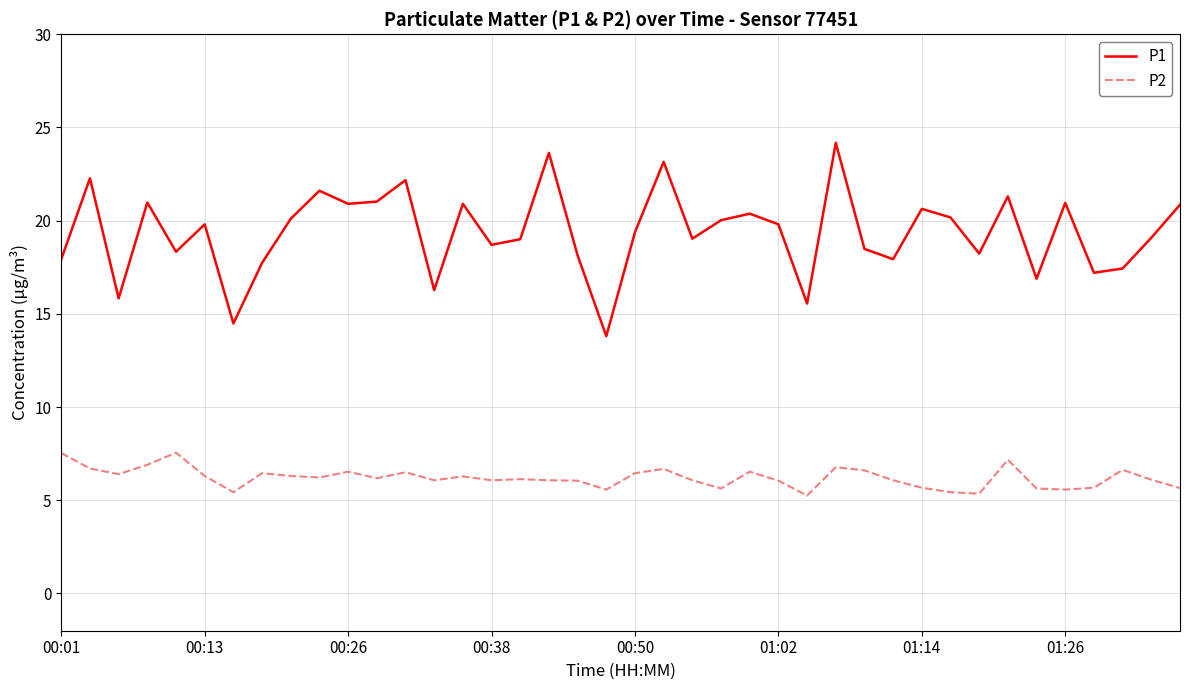

Which series has the widest spread of values?

P1